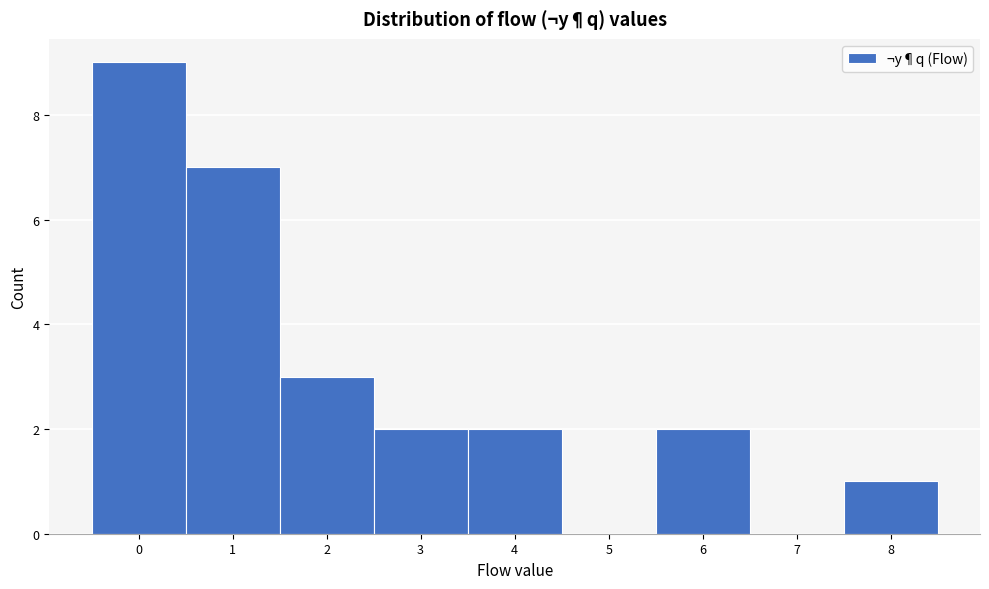

How tall is the bar that spans 5.5 to 6.5 on the x-axis? The values are not printed on the chart, so give them approximately, as read against the axis.

2